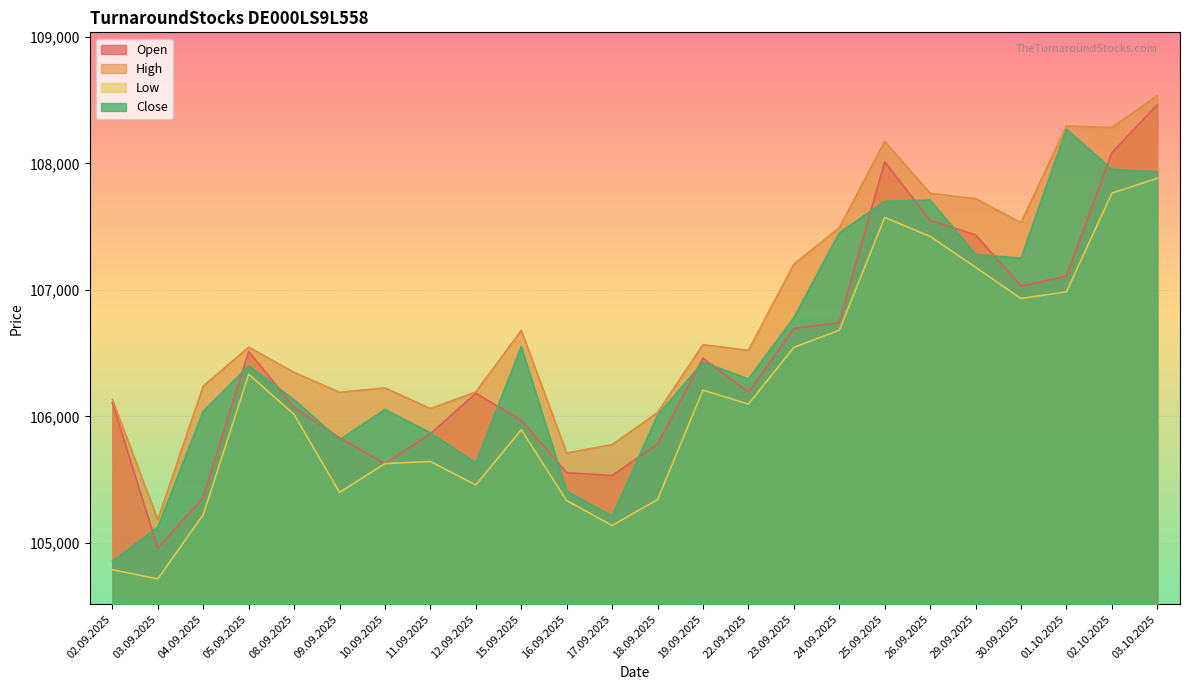

What is the label of the 2nd point from the left?

03.09.2025